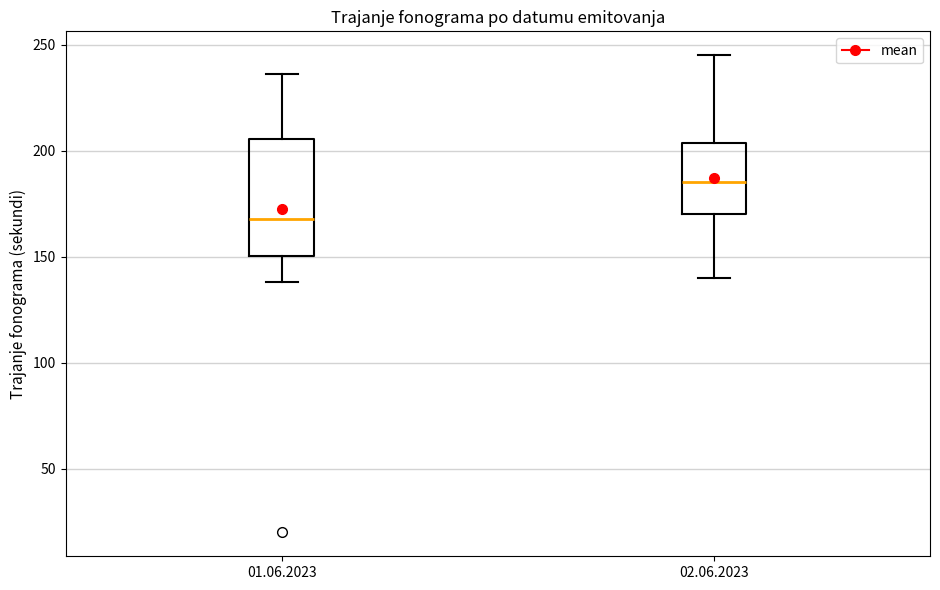

Which box has the lowest median line?

01.06.2023